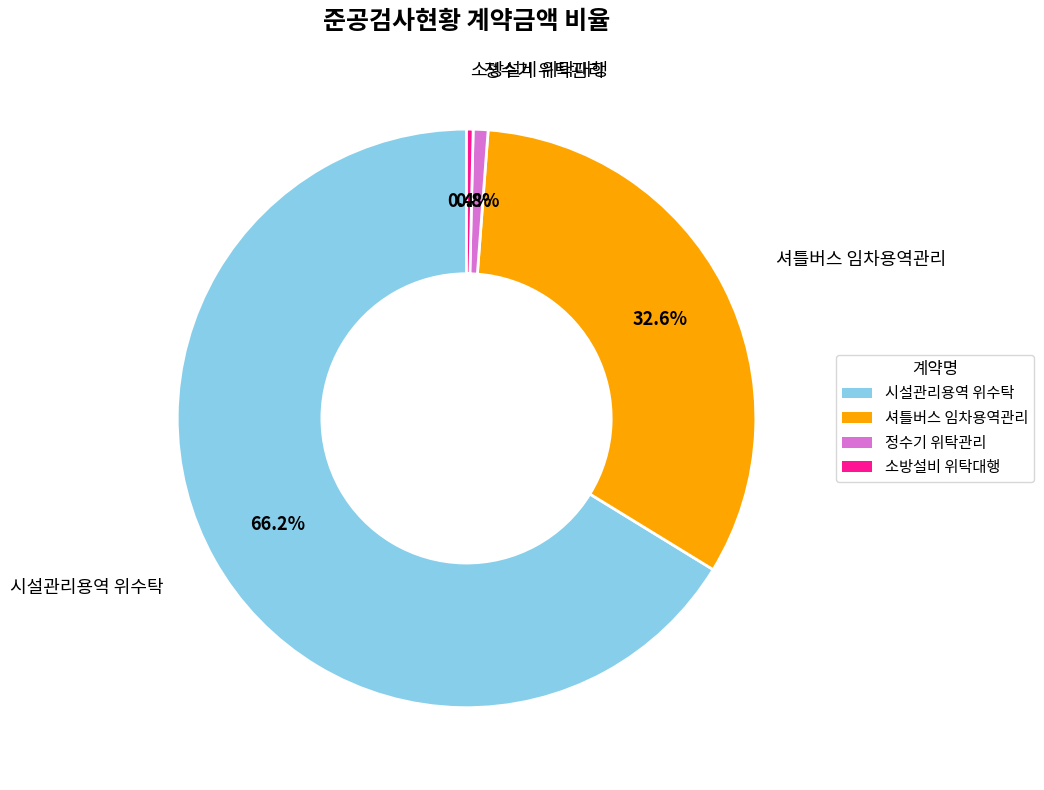

Does any single category account for the majority?

Yes